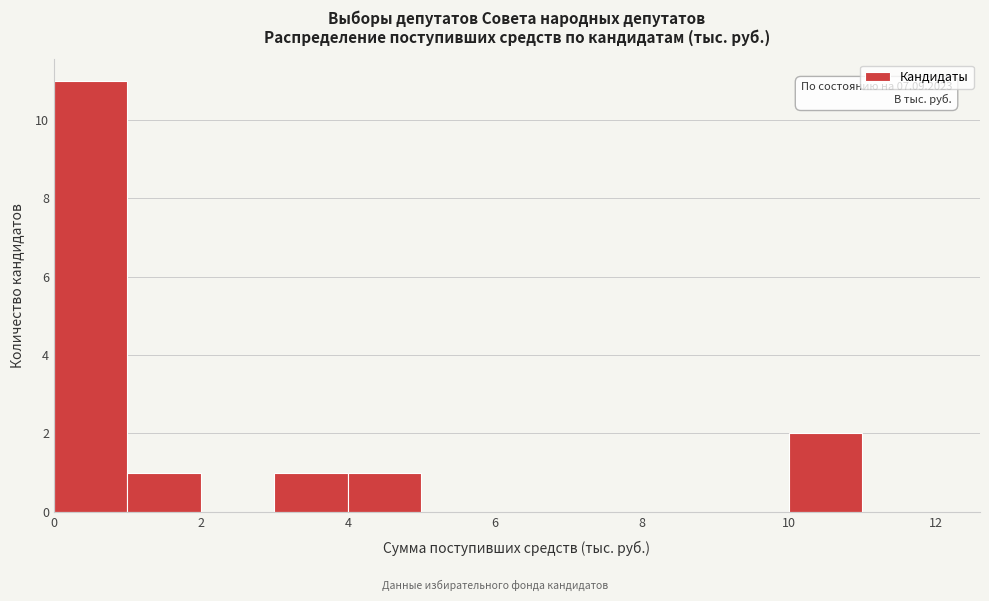

Which range on the x-axis has the tallest bar?

0 to 1